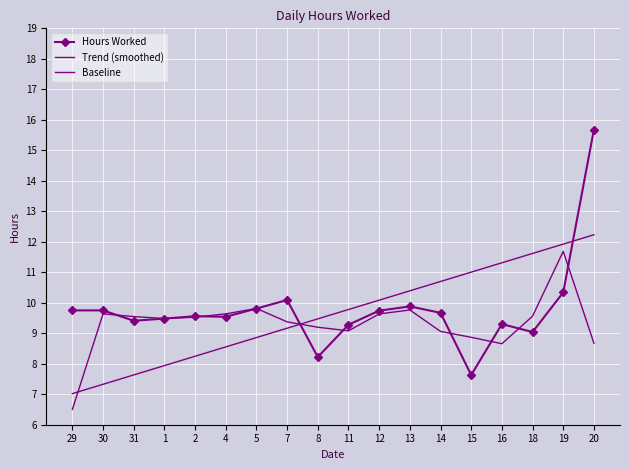

What is the spread (max minus min) of values at 30?

2.4